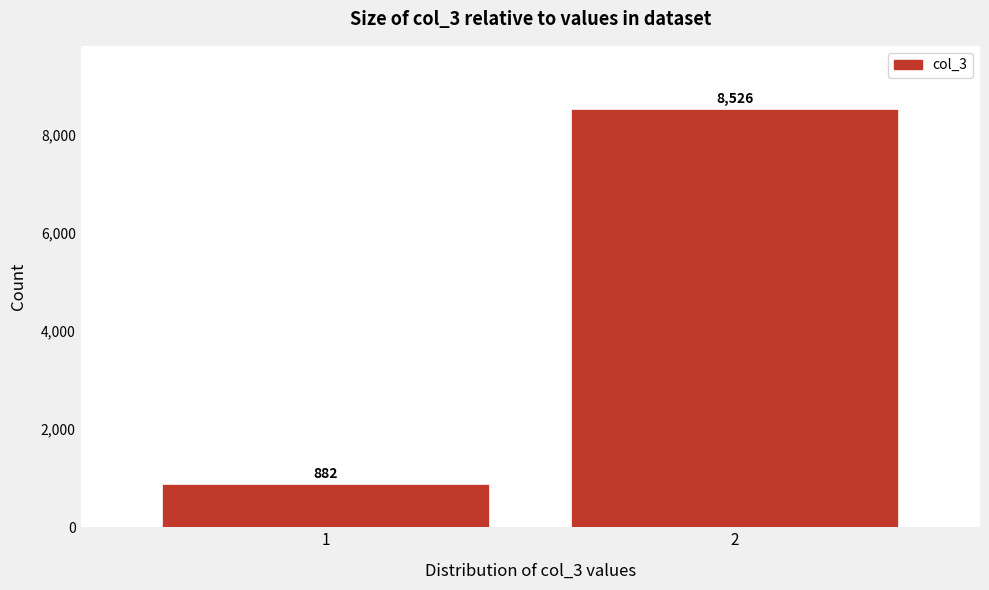

Reading left to right, extract all data points from this chart.

882	8526